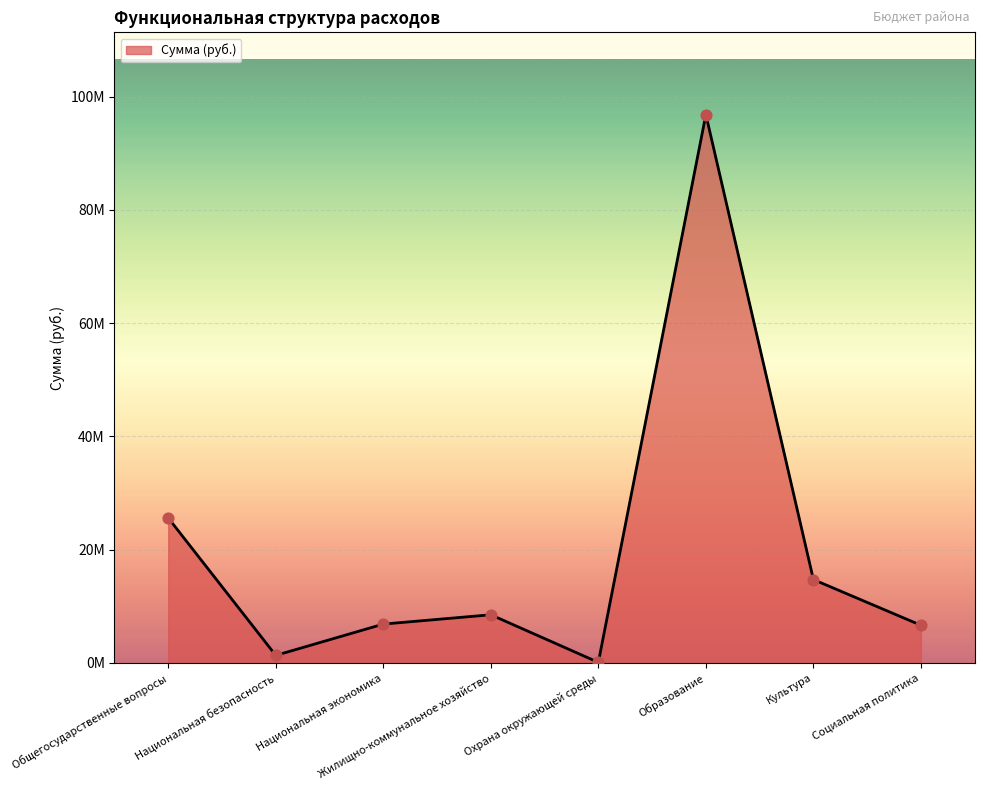

Which has a higher value, Социальная политика or Национальная экономика?

Национальная экономика